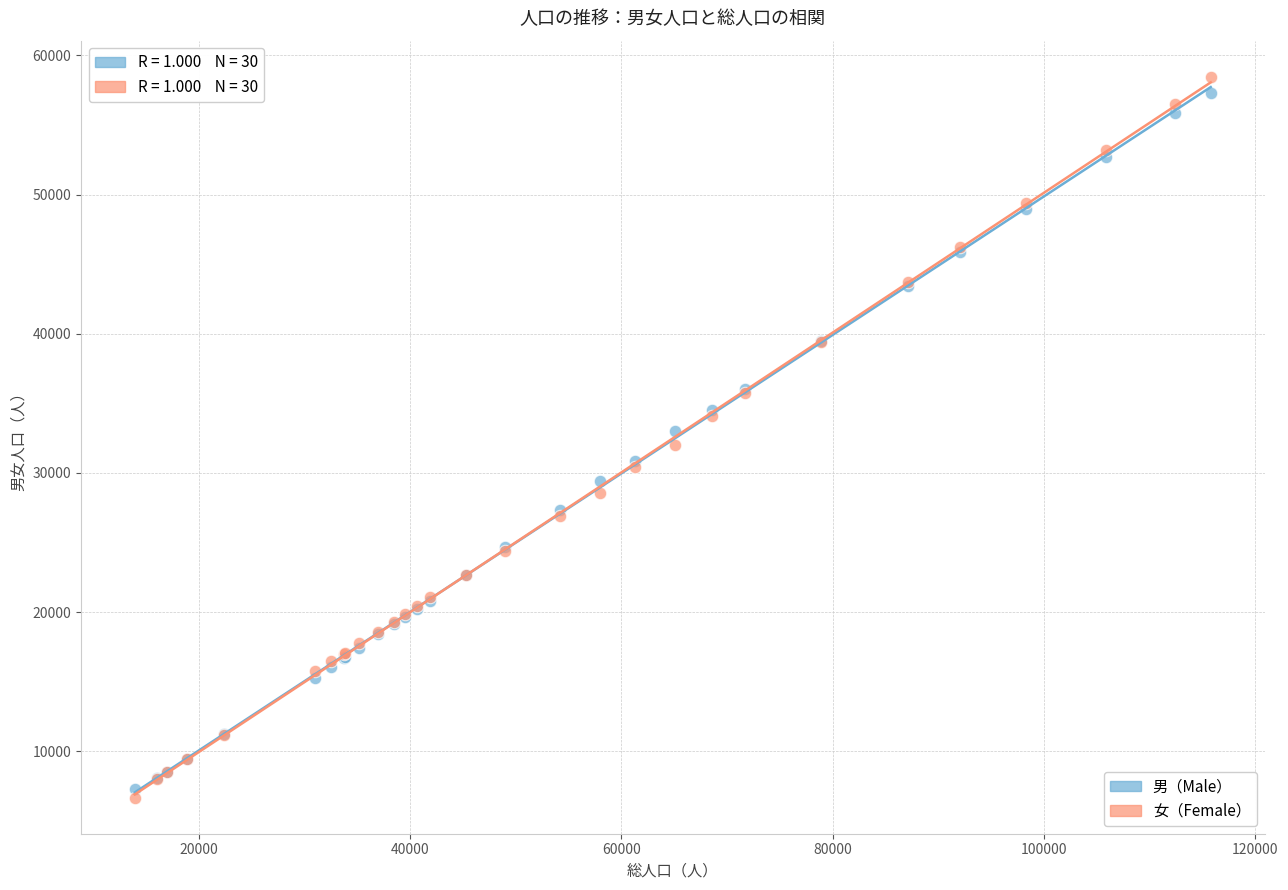

Which series has the largest Y range (max minus min)?

女（Female）